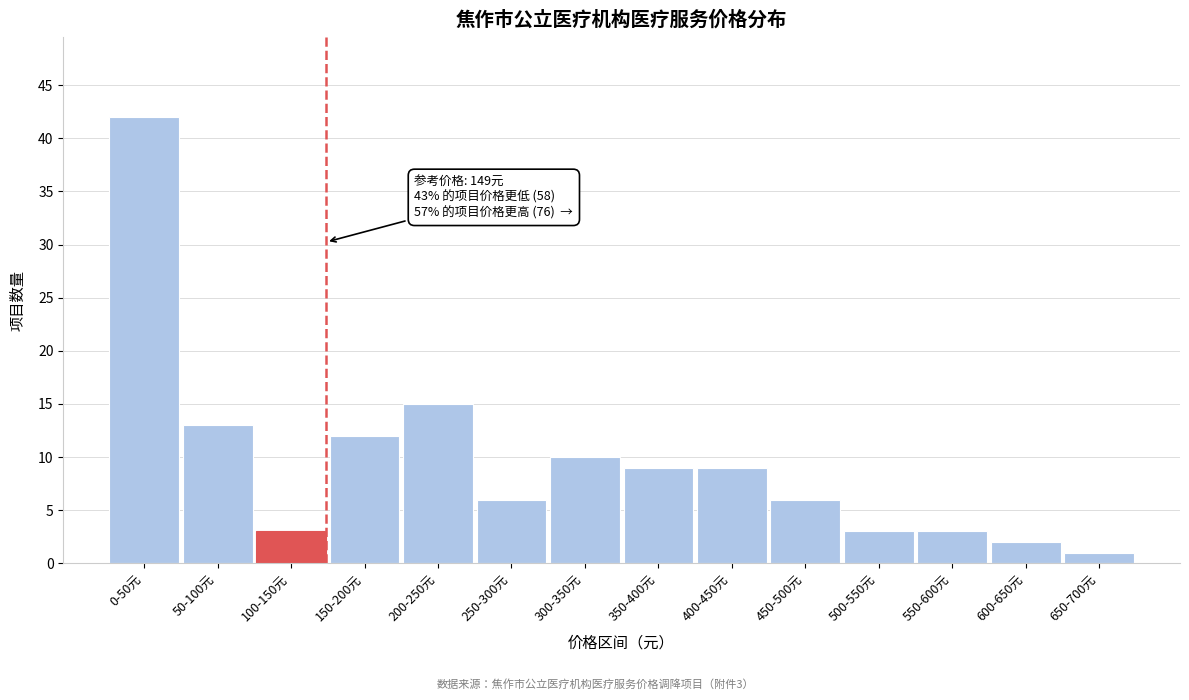

Reading left to right, list all the values displayed in this chart.

42	13	3	12	15	6	10	9	9	6	3	3	2	1